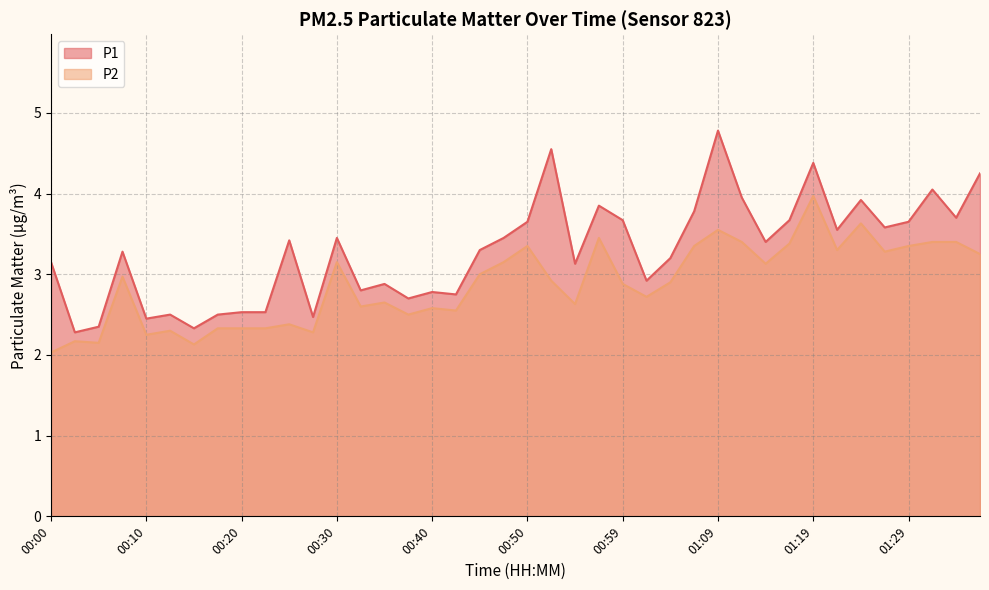

Reading left to right, what are all the values shown in this chart?

P1: 3.1	2.3	2.4	3.3	2.5	2.5	2.3	2.5	2.5	2.5	3.4	2.5	3.5	2.8	2.9	2.7	2.8	2.8	3.3	3.5	3.6	4.5	3.1	3.9	3.7	2.9	3.2	3.8	4.8	4.0	3.4	3.7	4.4	3.5	3.9	3.6	3.6	4.0	3.7	4.2
P2: 2.0	2.2	2.1	3.0	2.2	2.3	2.1	2.3	2.3	2.3	2.4	2.3	3.1	2.6	2.6	2.5	2.6	2.5	3.0	3.1	3.4	2.9	2.6	3.5	2.9	2.7	2.9	3.4	3.5	3.4	3.1	3.4	4.0	3.3	3.6	3.3	3.4	3.4	3.4	3.2